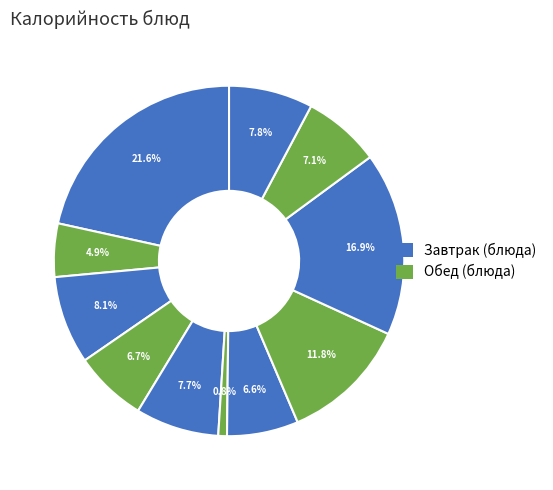

How many segments does this pie chart have?

11